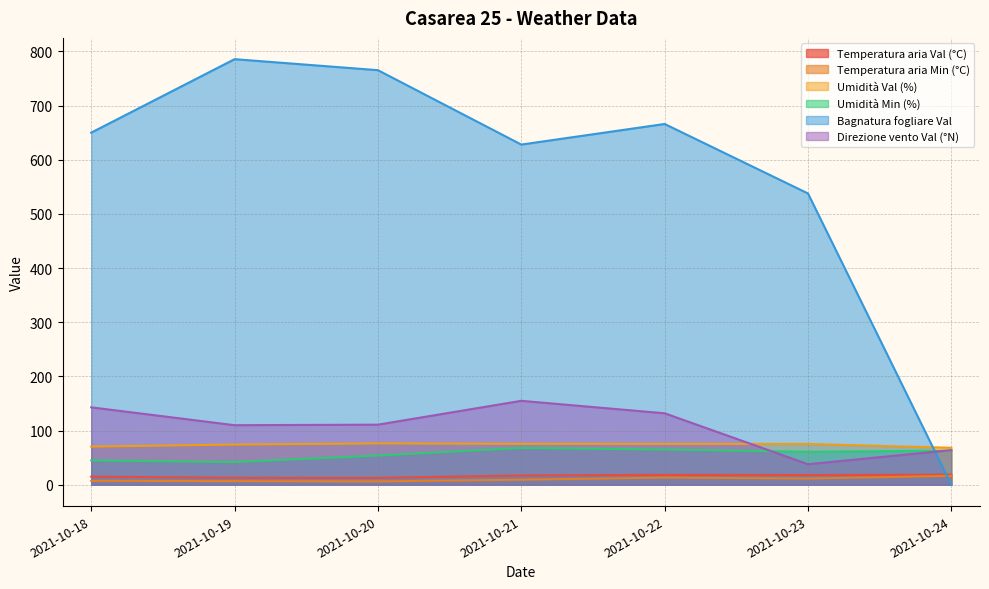

At which label does Temperatura aria Min (°C) first exceed 9?

2021-10-21